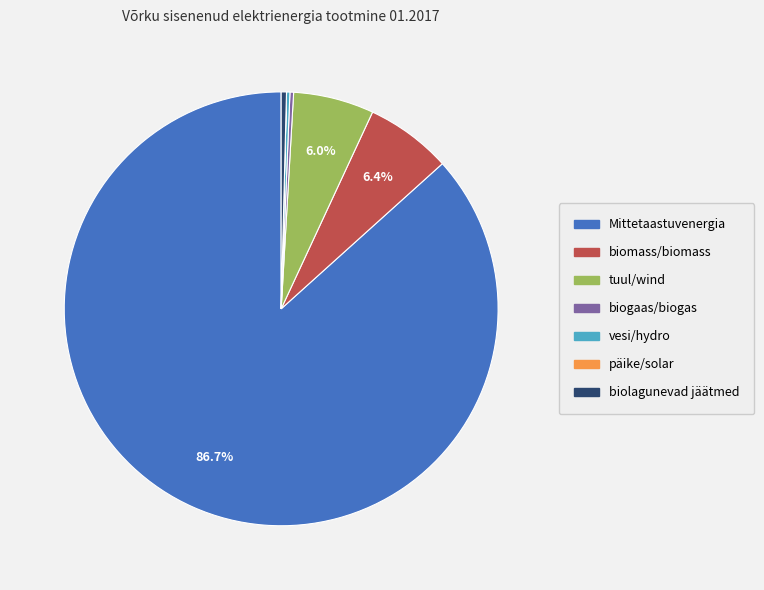

Is it true that Mittetaastuvenergia is 87% of the pie?

True